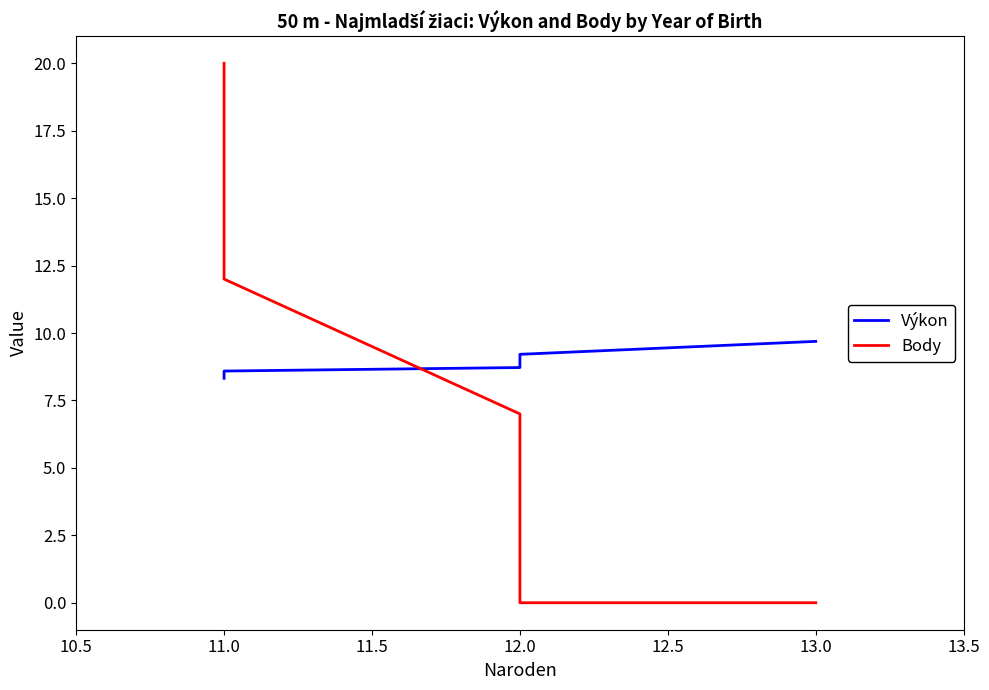

The value of Body at 11.0 is 12.0. True or false?

True